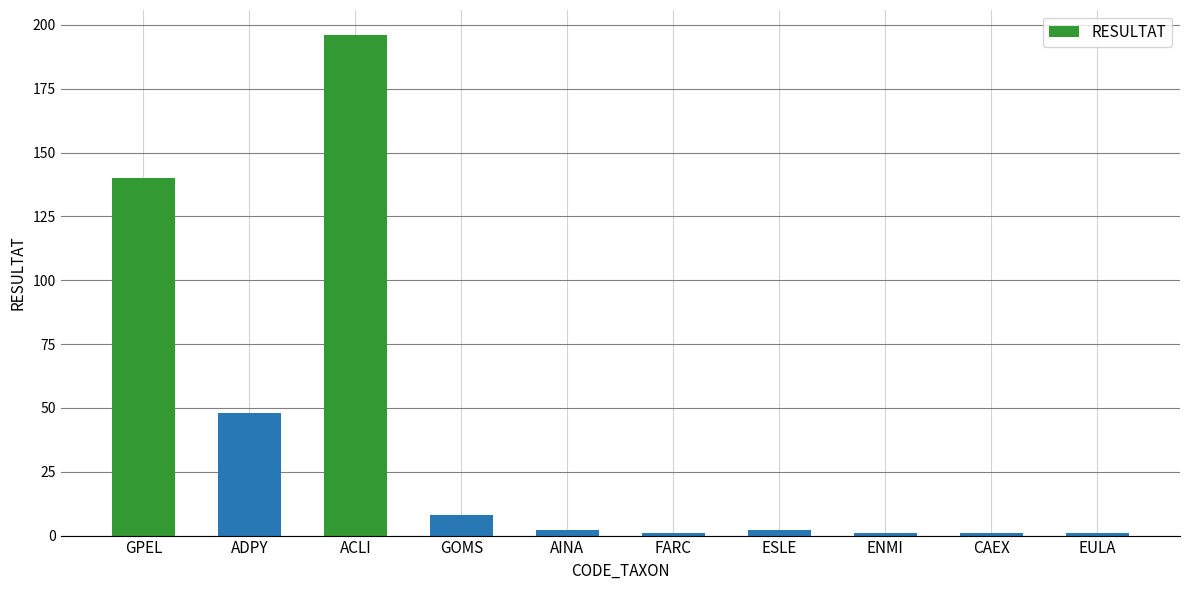

What is the difference between the maximum and minimum values?

195